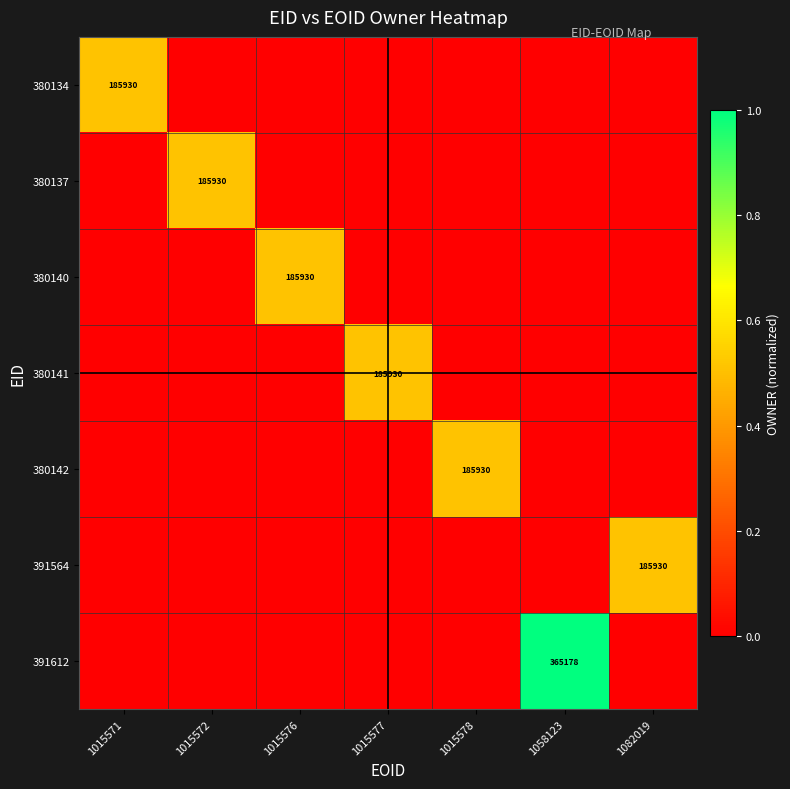

The value of 391564 at 1082019 is 0.8. True or false?

False